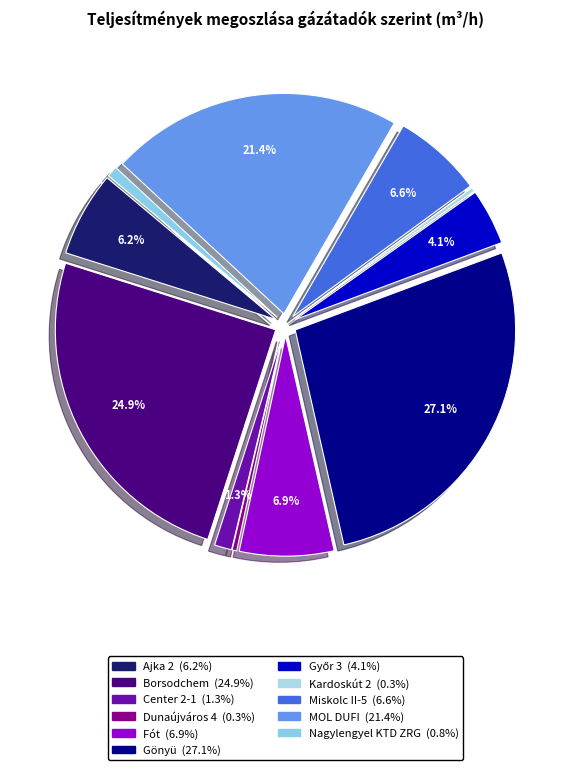

True or false: Center 2-1 accounts for 10% of the total.

False